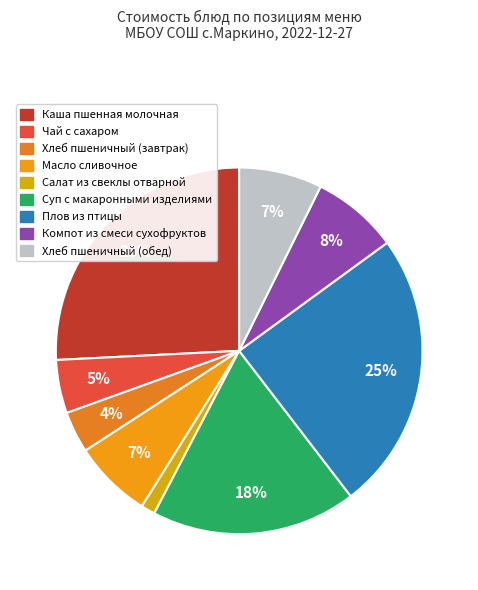

Count the number of slices in the pie.

9